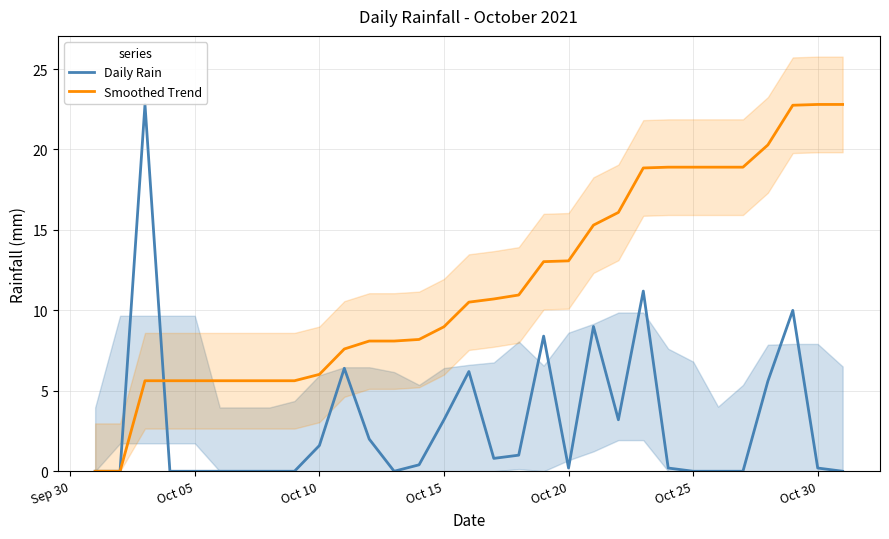

The value of Smoothed Trend at Oct 25 is 18.9. True or false?

True